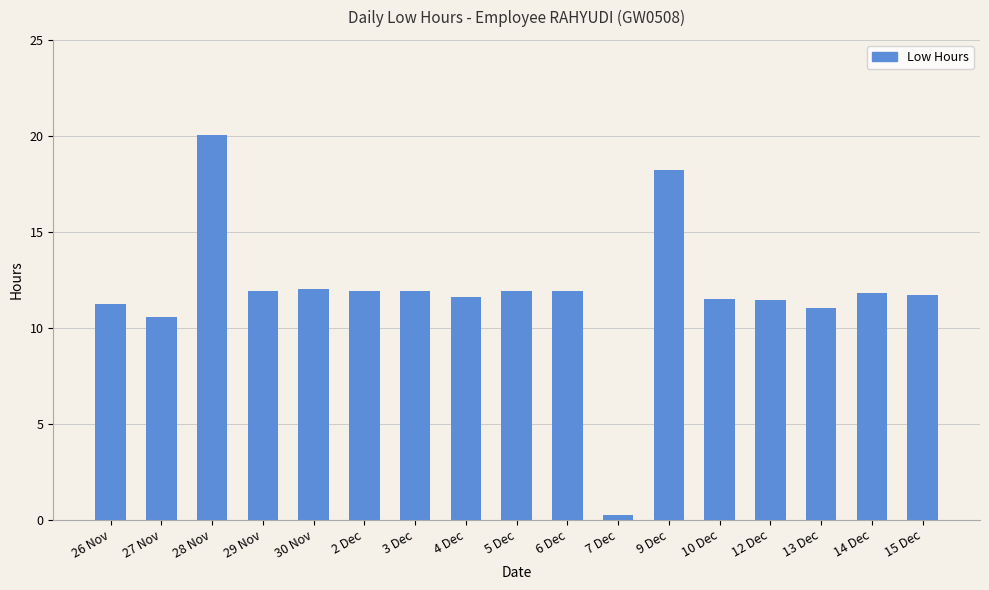

What is the value of the 14th bar from the left?

11.4